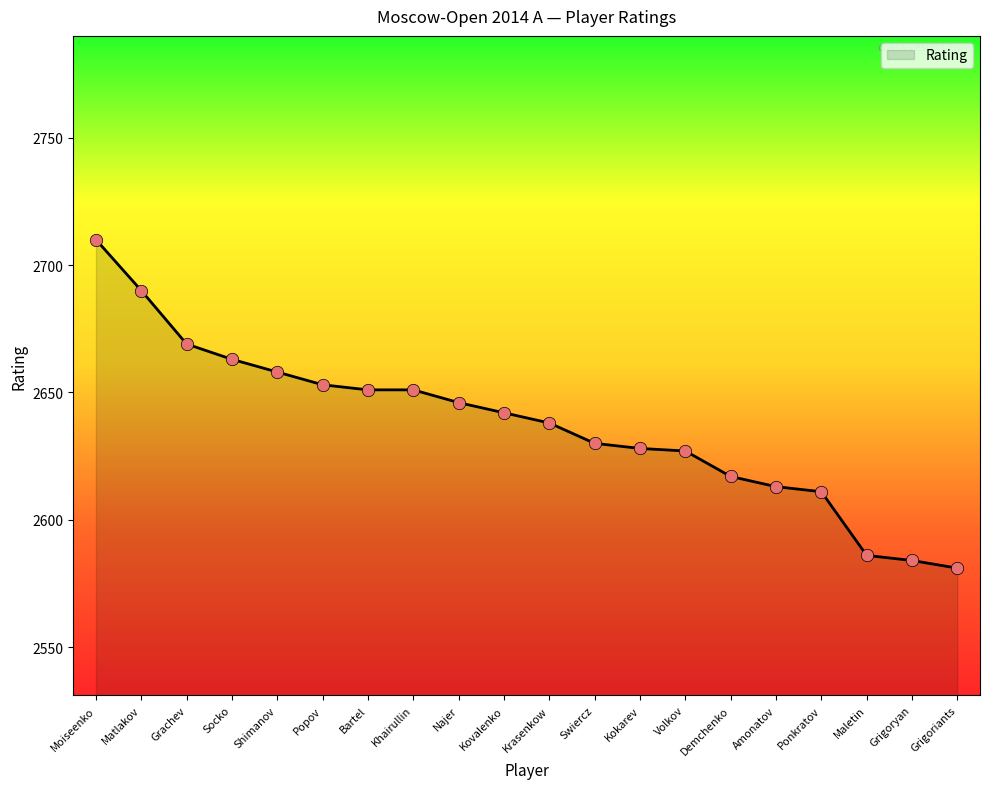

Approximately how many times larger is the value at Popov compared to Swiercz?

1.0